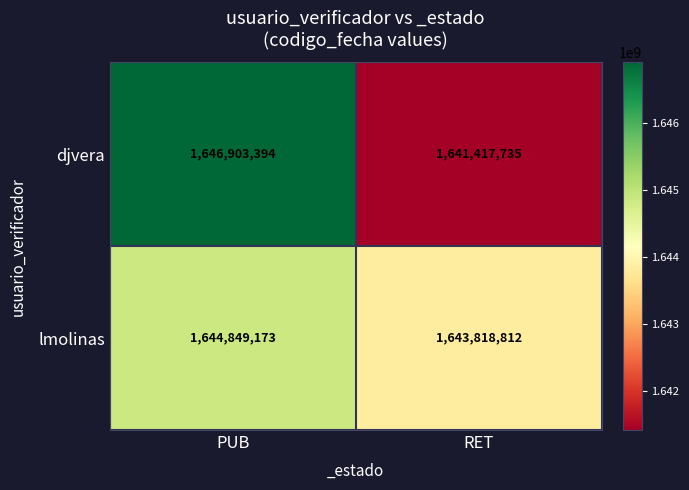

Which series has the largest range (max minus min)?

djvera